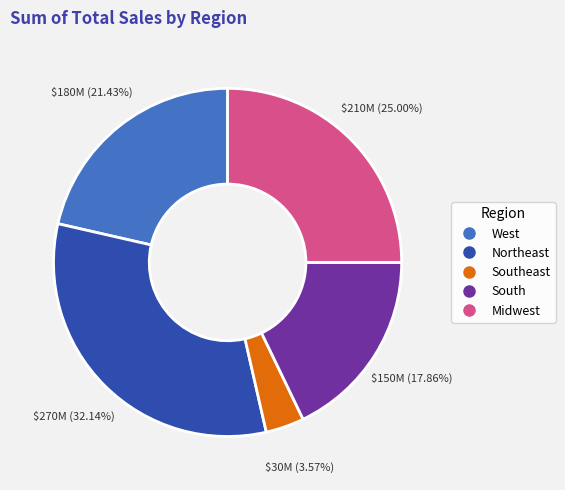

Does any single category account for the majority?

No